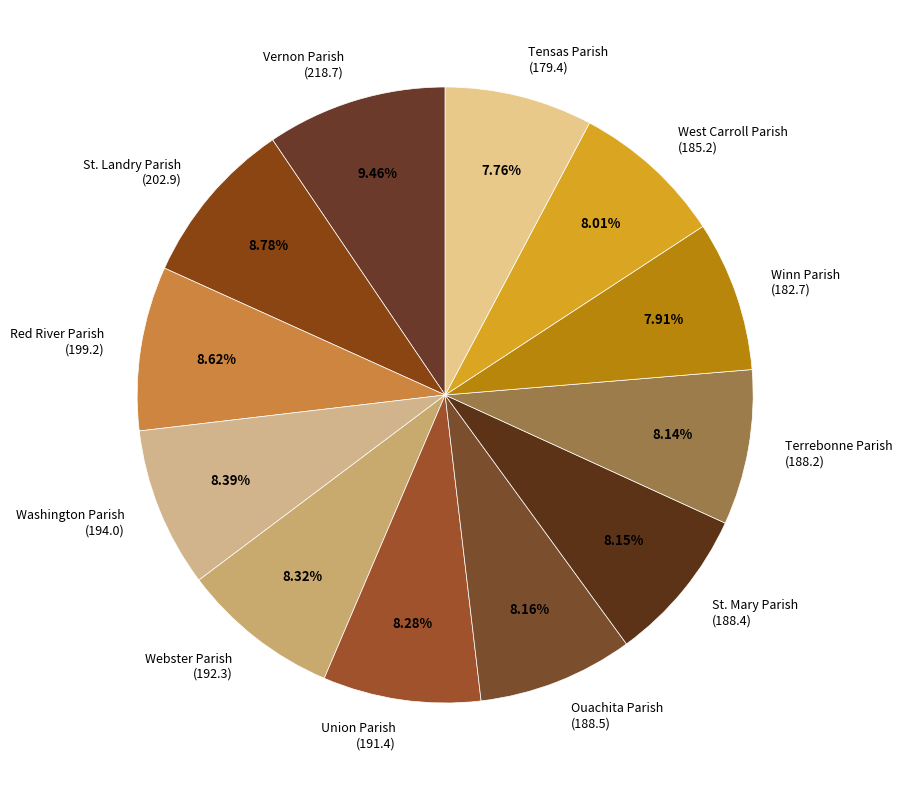

Count the number of slices in the pie.

12